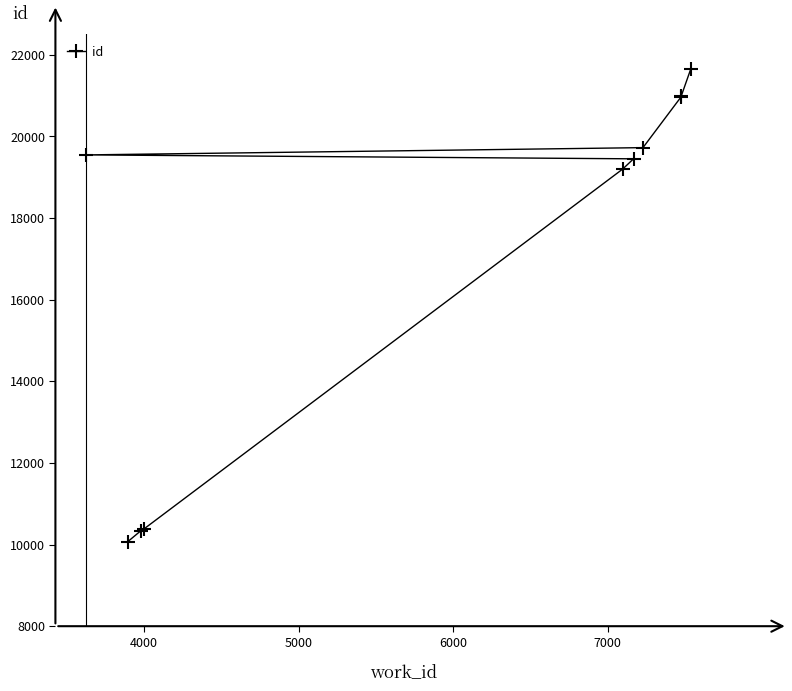

True or false: the data has more than 1 interior local peaks.

False